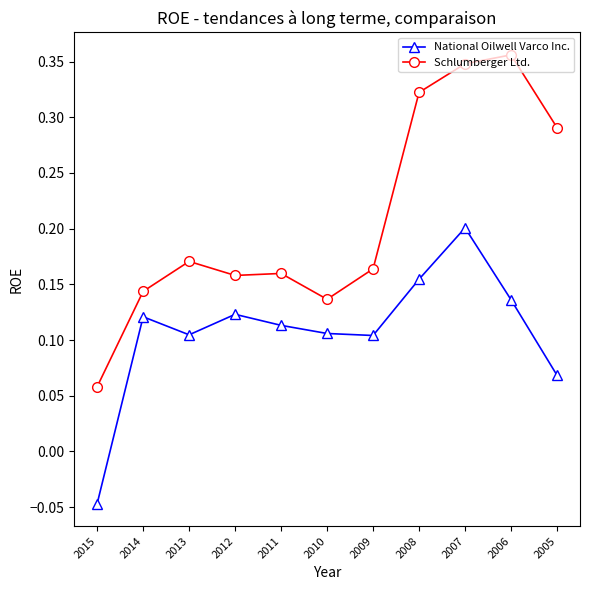

Which series changed the most between 2014 and 2007?

Schlumberger Ltd.